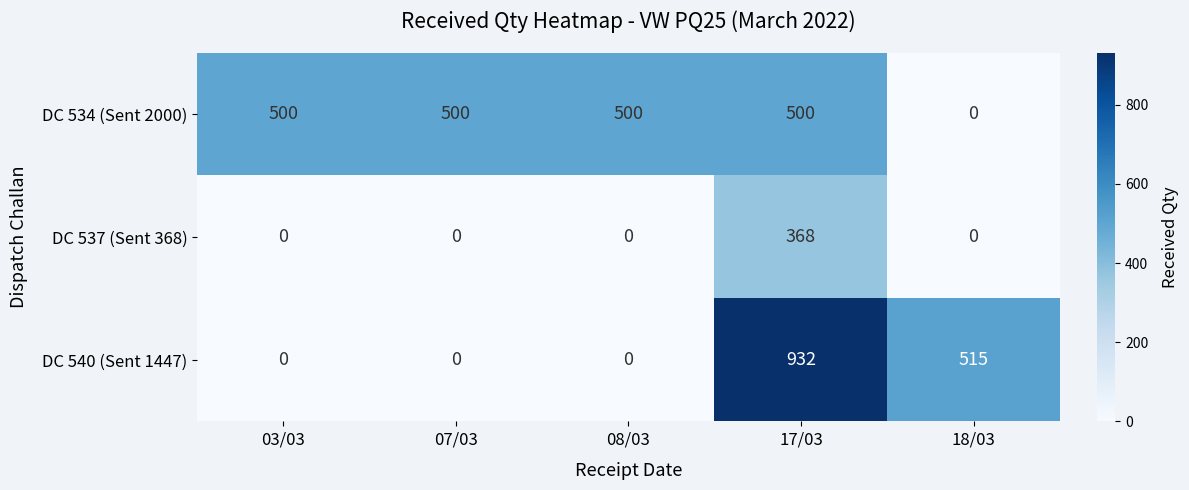

Reading left to right, extract all data points from this chart.

DC 534 (Sent 2000): 500	500	500	500	0
DC 537 (Sent 368): 0	0	0	368	0
DC 540 (Sent 1447): 0	0	0	932	515